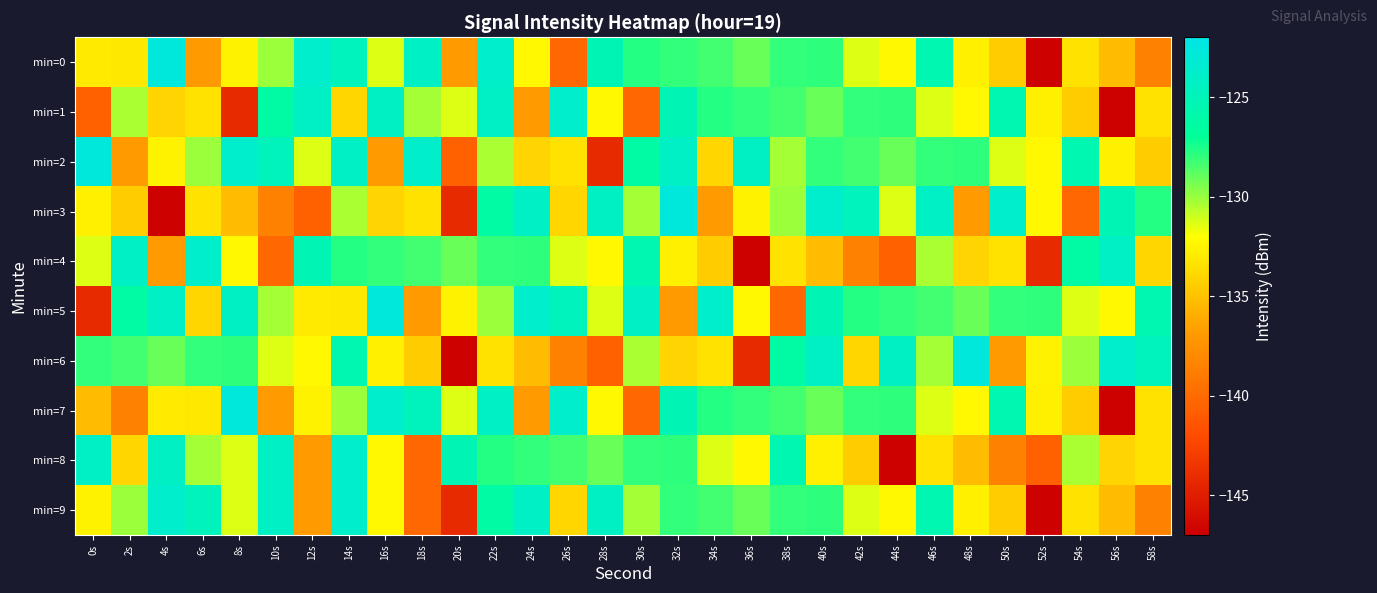

At how many categories does at least one series exceed -126?

29